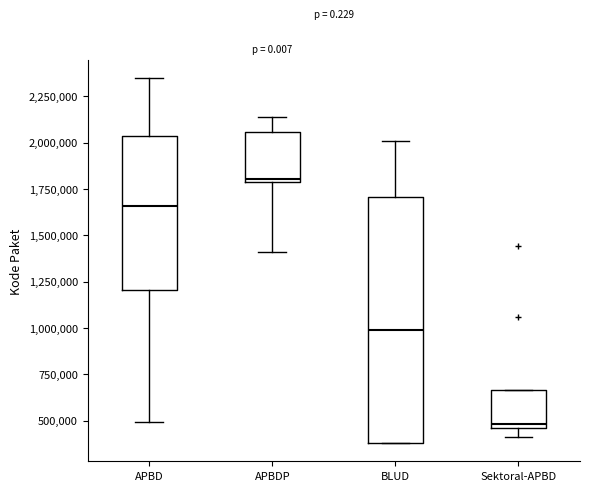

Which box is the tallest, from its lower edge to its upper edge?

BLUD